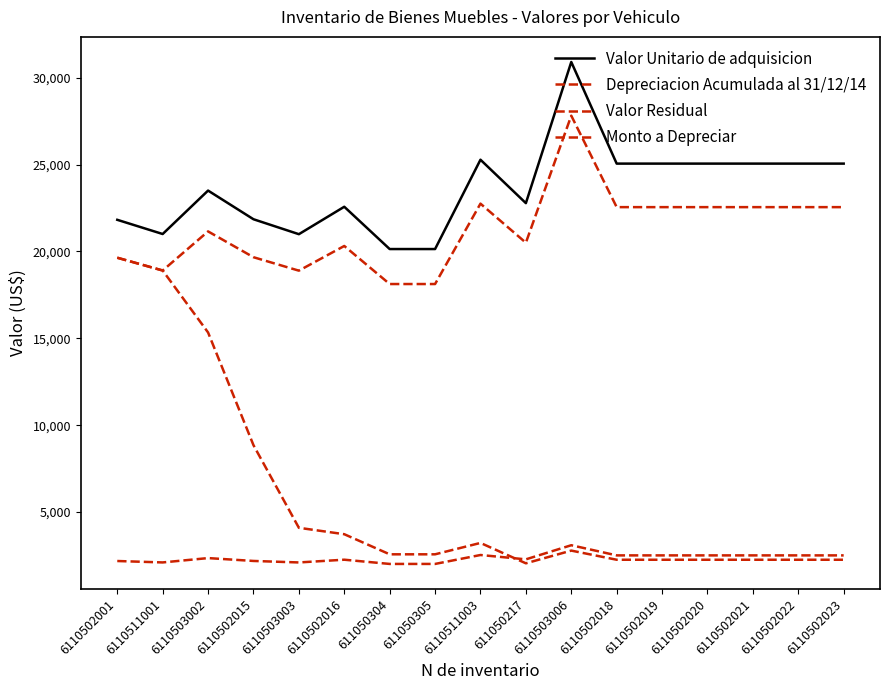

Which series has the largest range (max minus min)?

Depreciacion Acumulada al 31/12/14